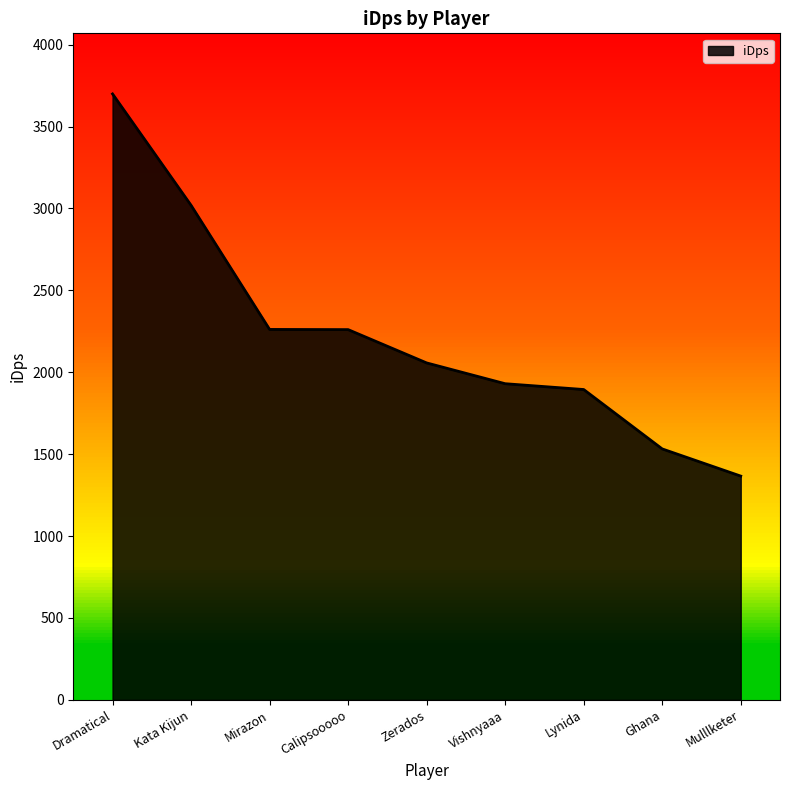

What is the average value?

2224.5